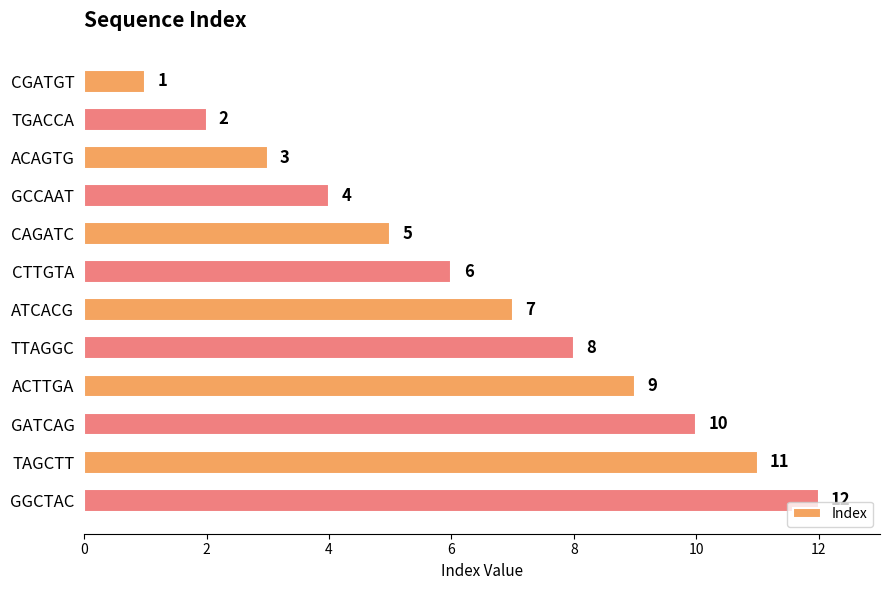

Rank the categories by value from highest to lowest.

GGCTAC, TAGCTT, GATCAG, ACTTGA, TTAGGC, ATCACG, CTTGTA, CAGATC, GCCAAT, ACAGTG, TGACCA, CGATGT